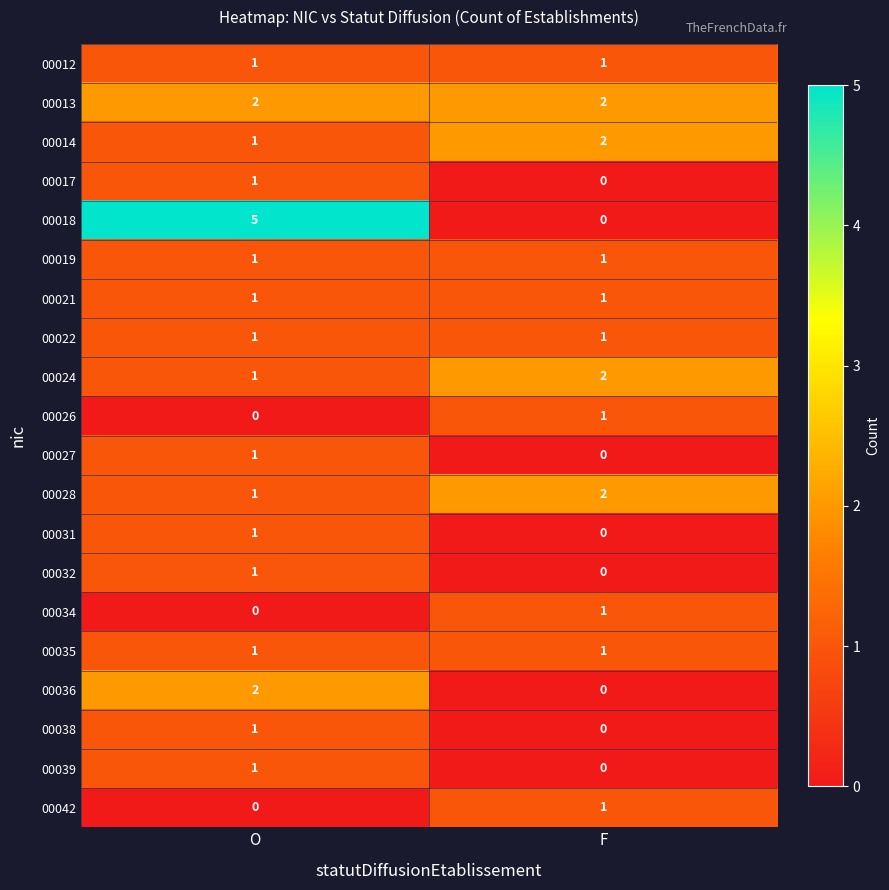

Rank the categories by 00018 value from lowest to highest.

F, O